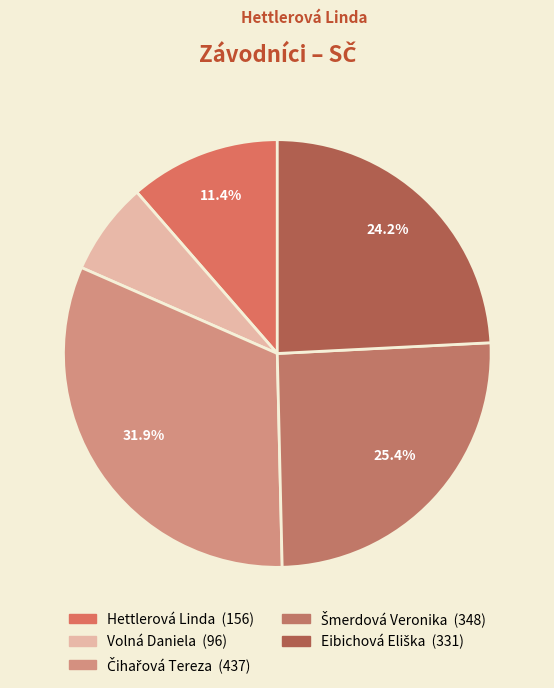

How many segments does this pie chart have?

5